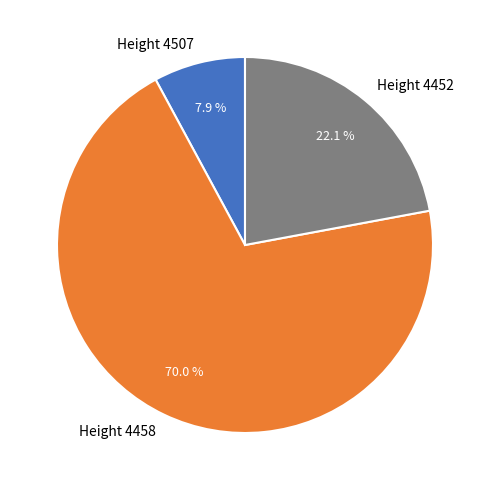

The Height 4458 slice represents 78% of the pie. True or false?

False